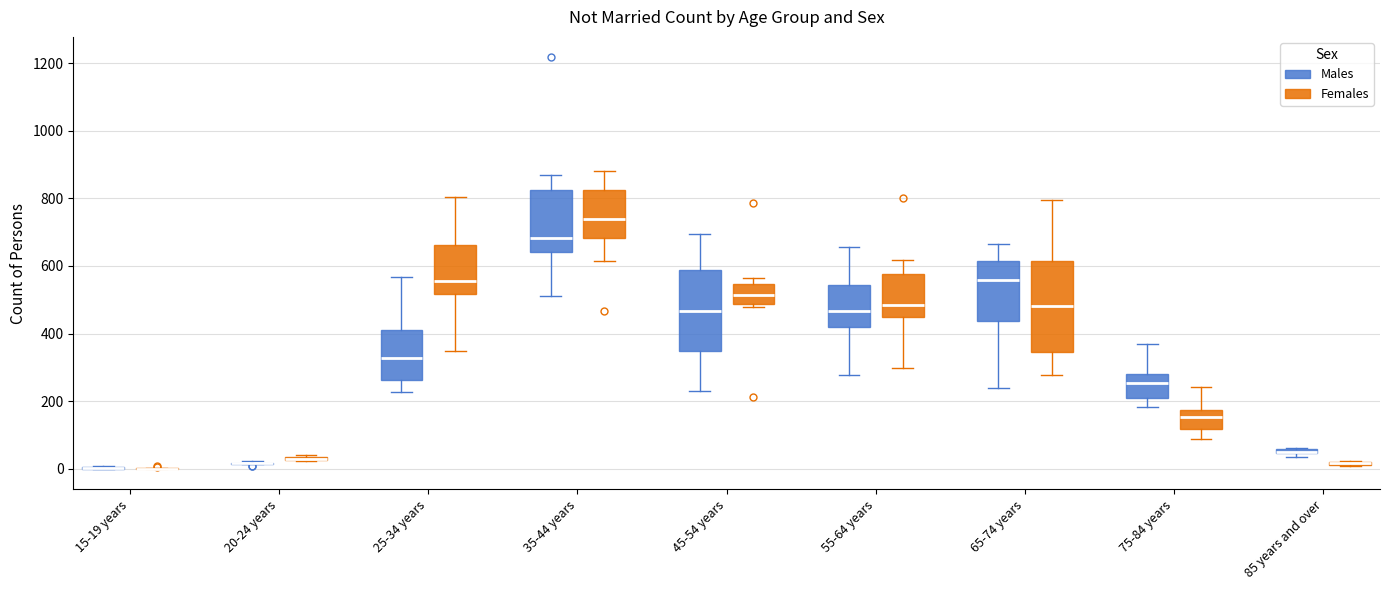

Which box is the tallest, from its lower edge to its upper edge?

65-74 years (Females)